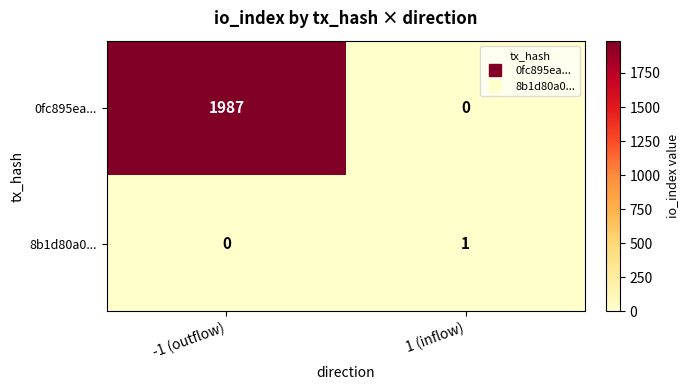

At which category is the sum across all series the highest?

-1 (outflow)